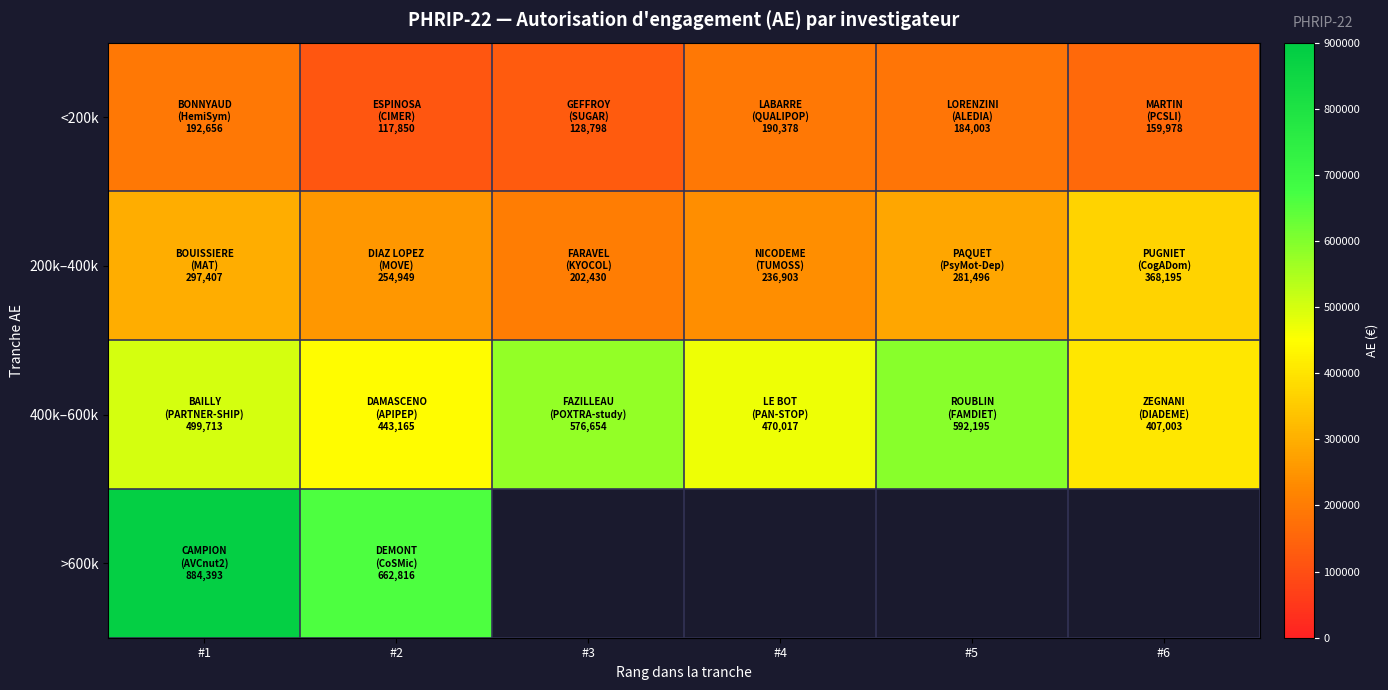

At how many categories does at least one series exceed 317393?

6